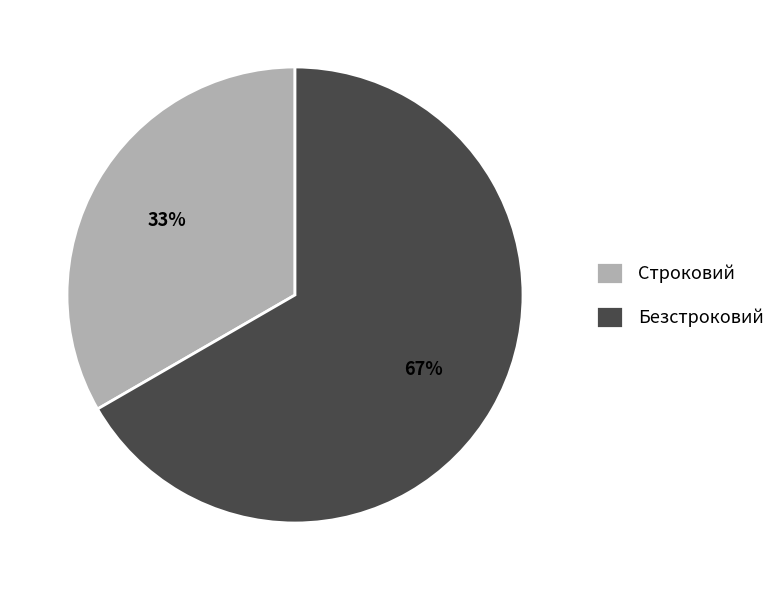

How many segments does this pie chart have?

2